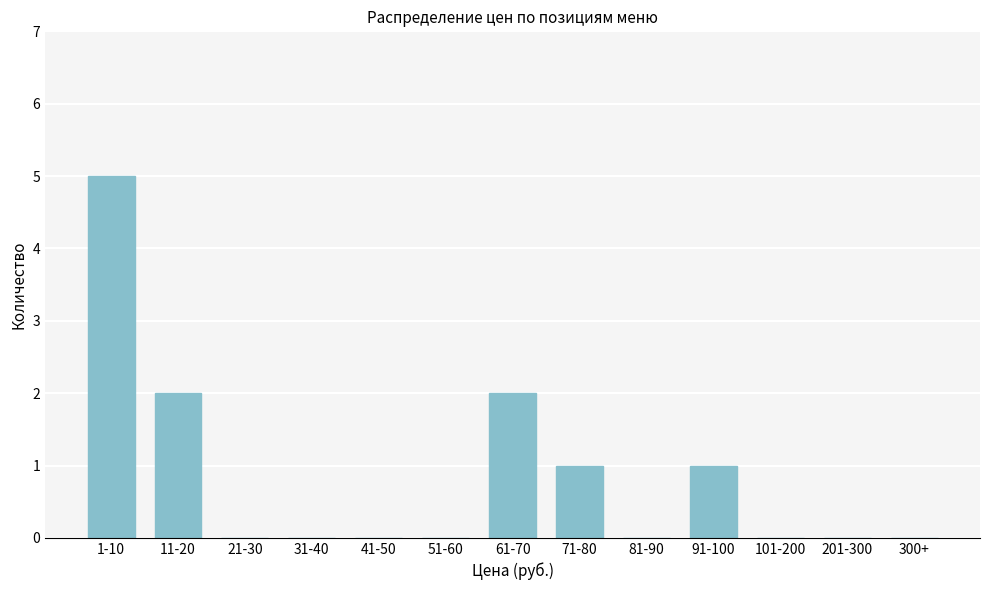

Reading right to left, extract all data points from this chart.

300+=0	201-300=0	101-200=0	91-100=1	81-90=0	71-80=1	61-70=2	51-60=0	41-50=0	31-40=0	21-30=0	11-20=2	1-10=5